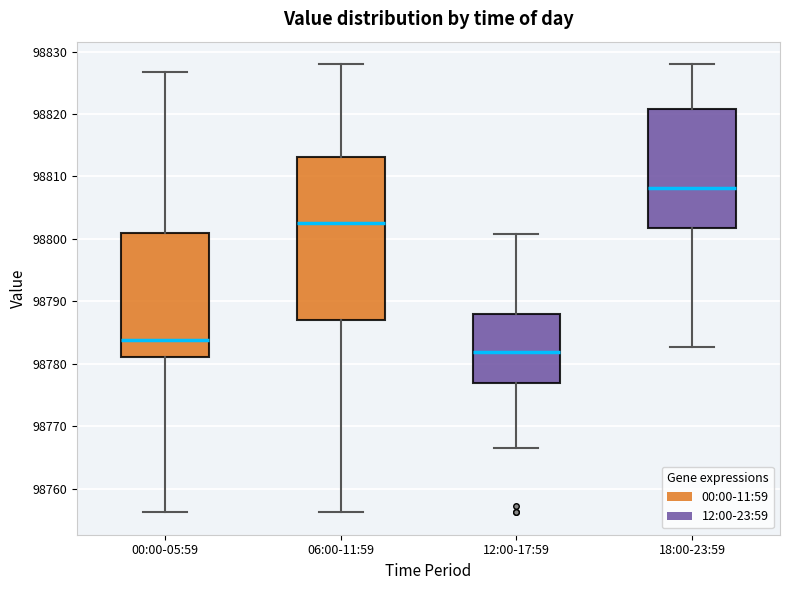

Which box is the tallest, from its lower edge to its upper edge?

06:00-11:59